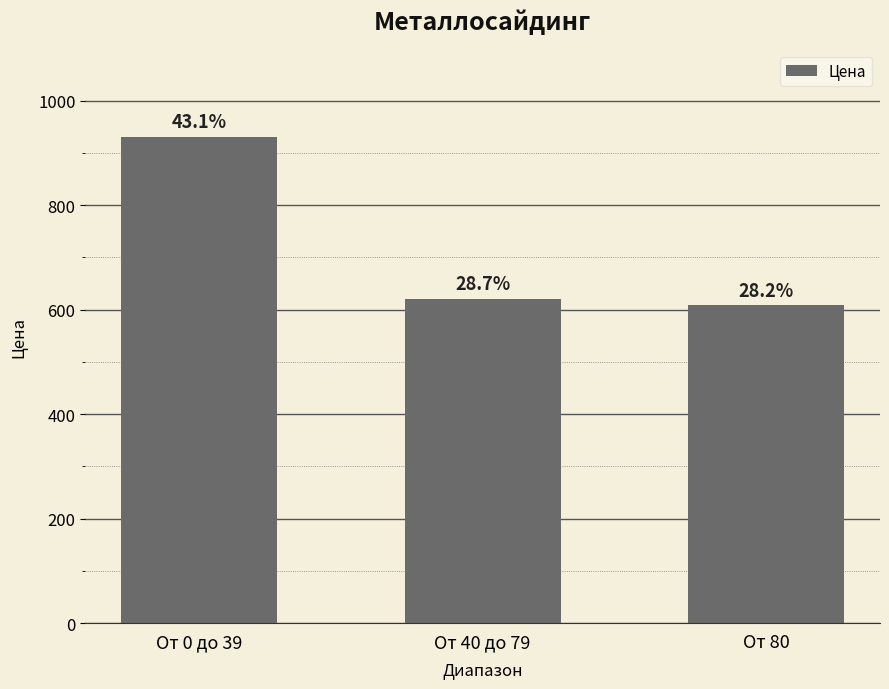

At which label is the value closest to 770?

От 40 до 79